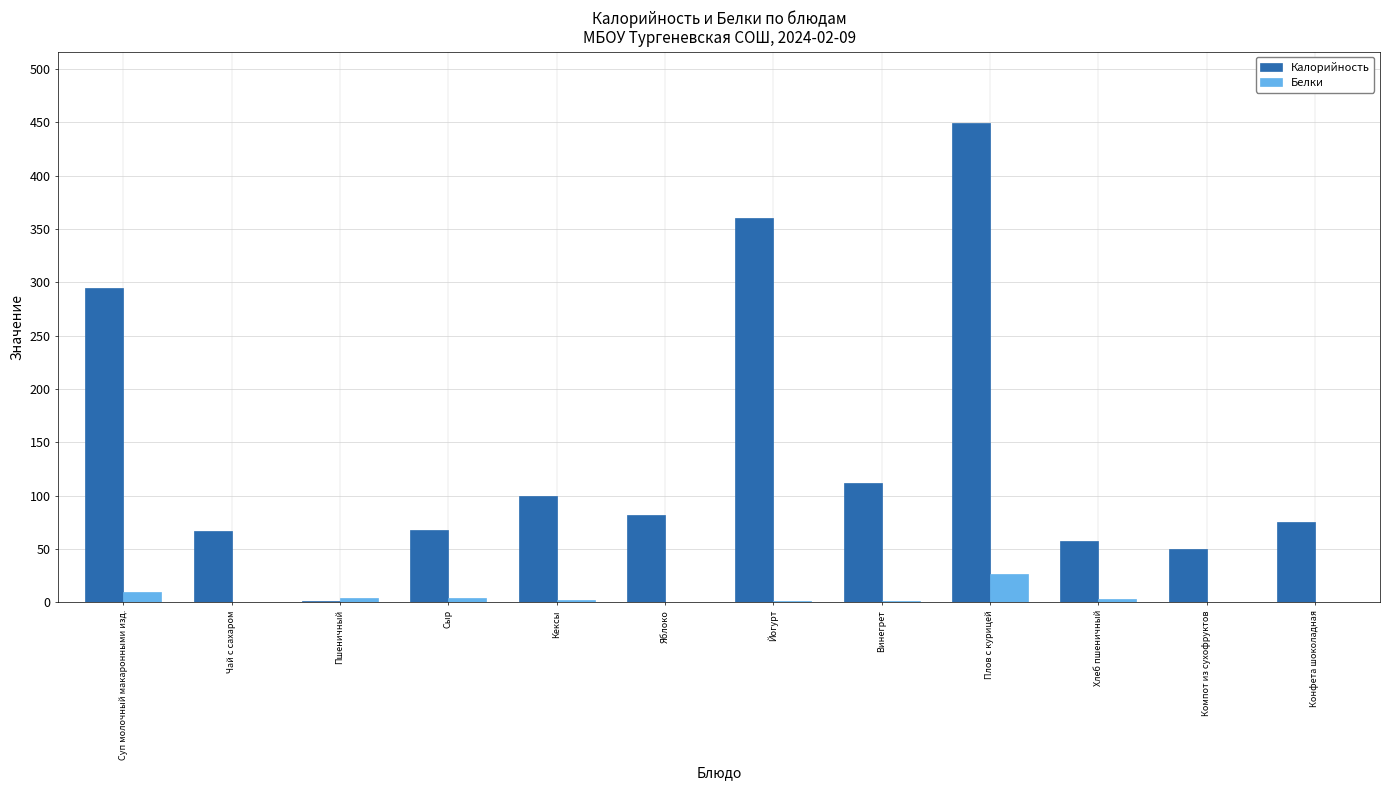

What is the sum of all Белки values?

52